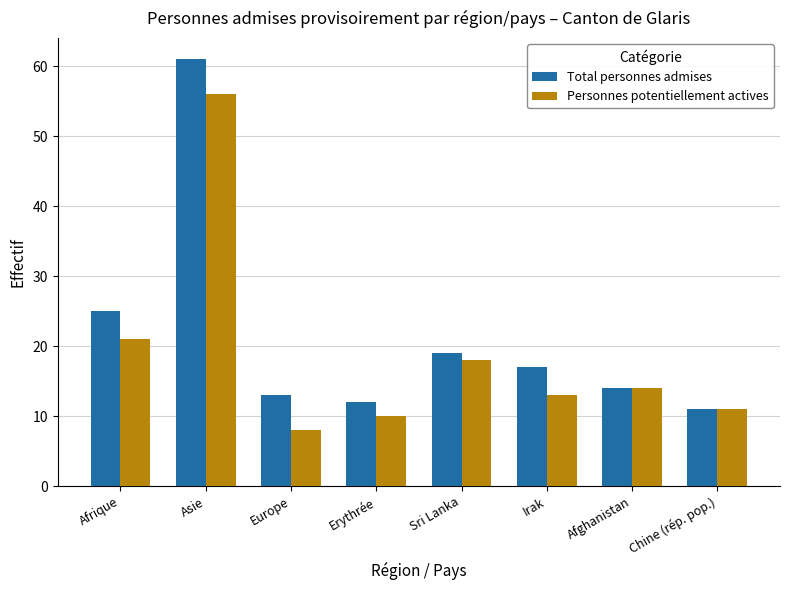

Which series has the widest spread of values?

Total personnes admises